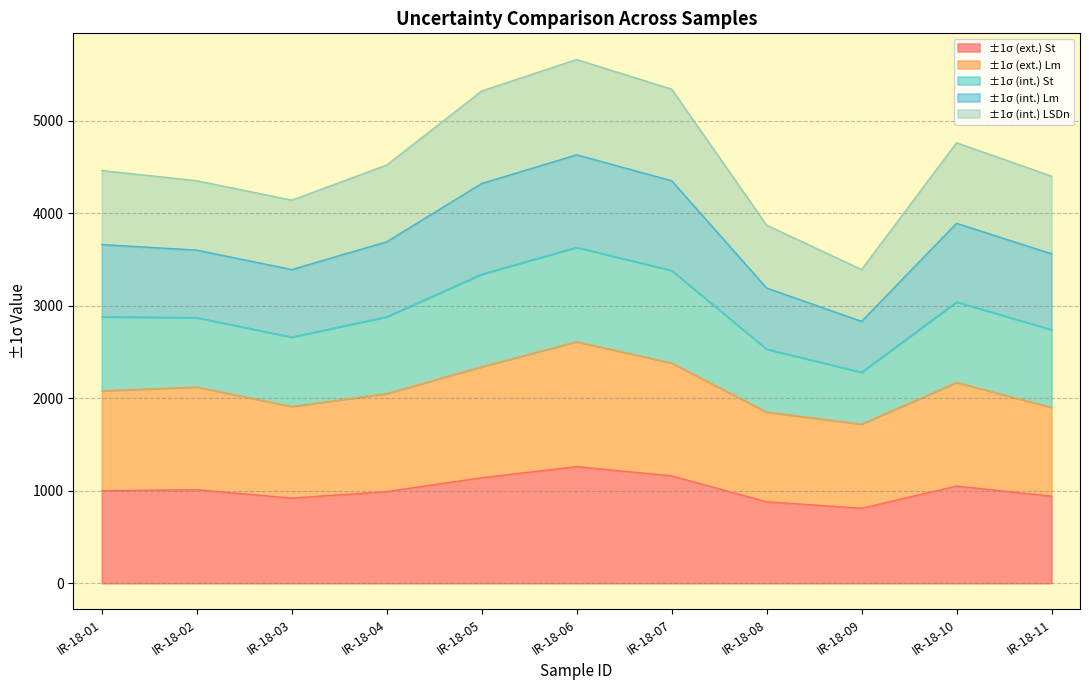

What is the total value across all series at IR-18-02?

4350